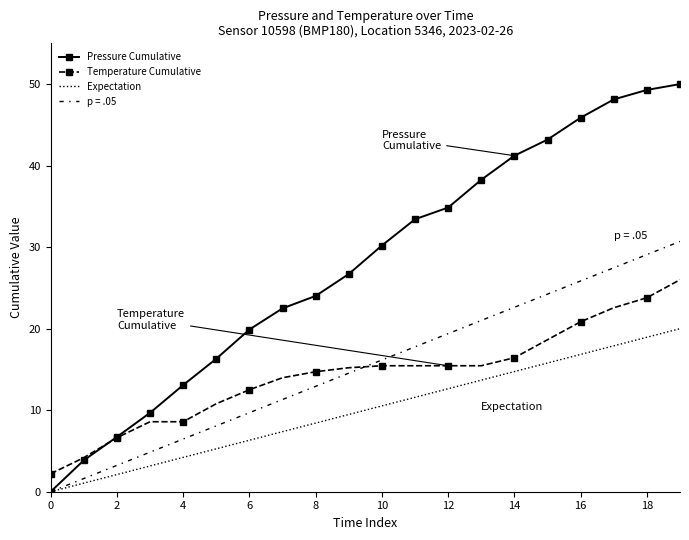

What is the difference between the maximum and second lowest values in the Expectation series?

18.9